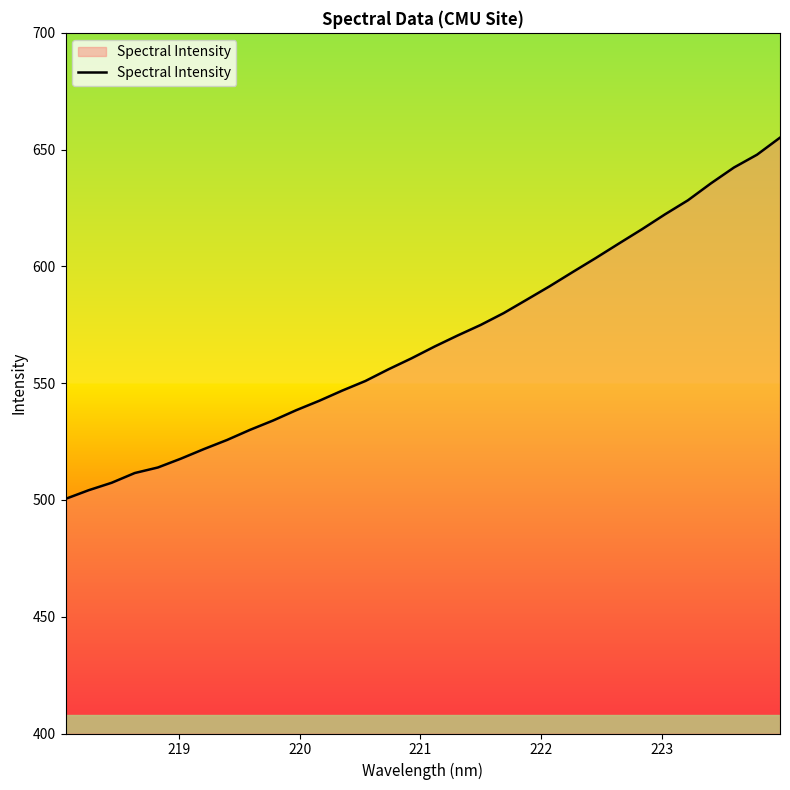

How many lines are shown in the chart?

1